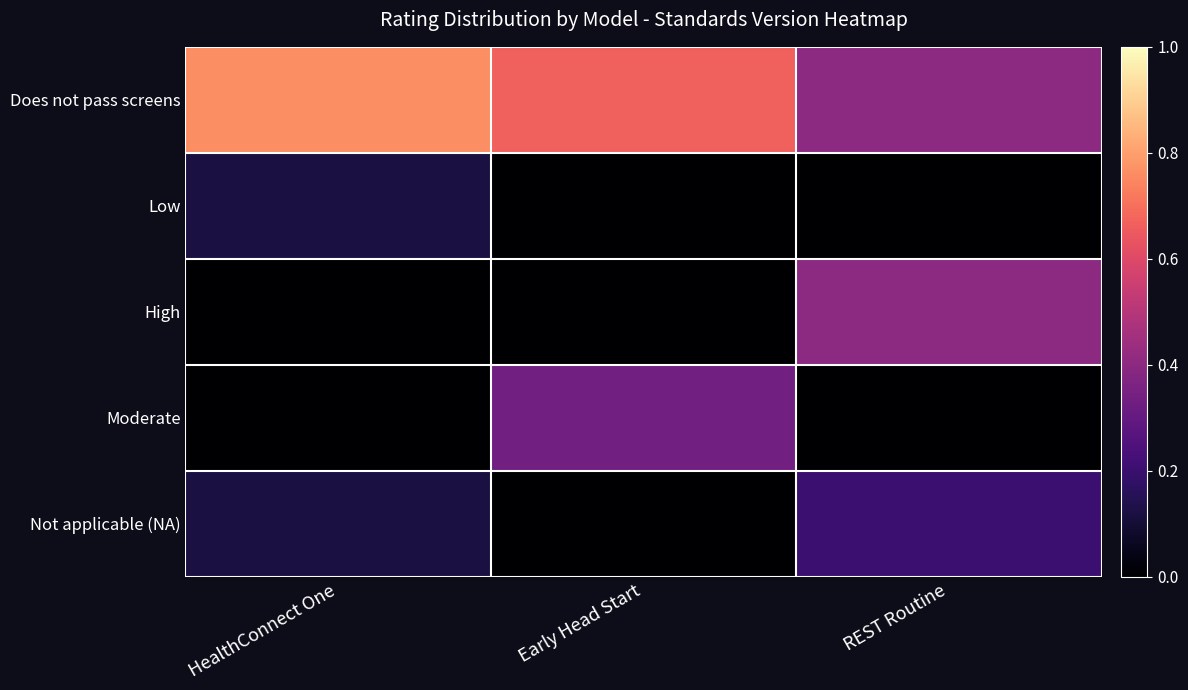

At which category is the sum across all series the highest?

HealthConnect One